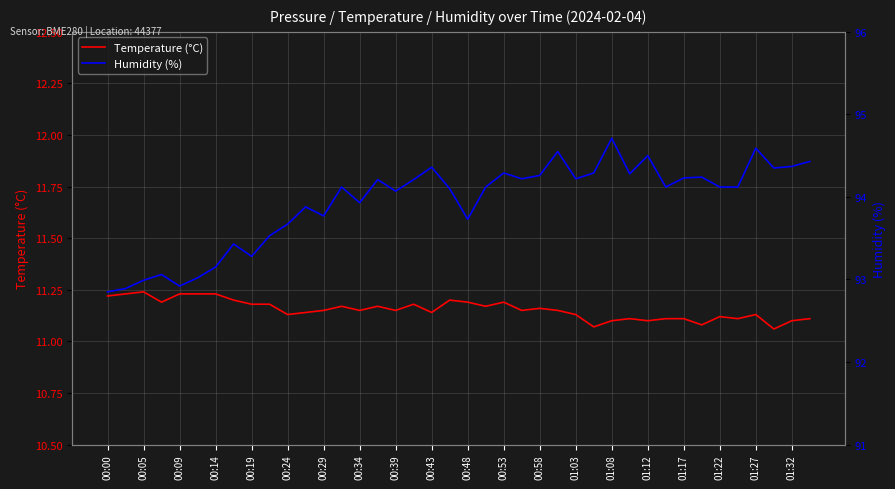

List the series in order of their overall mean, lowest first.

Temperature (°C), Humidity (%)